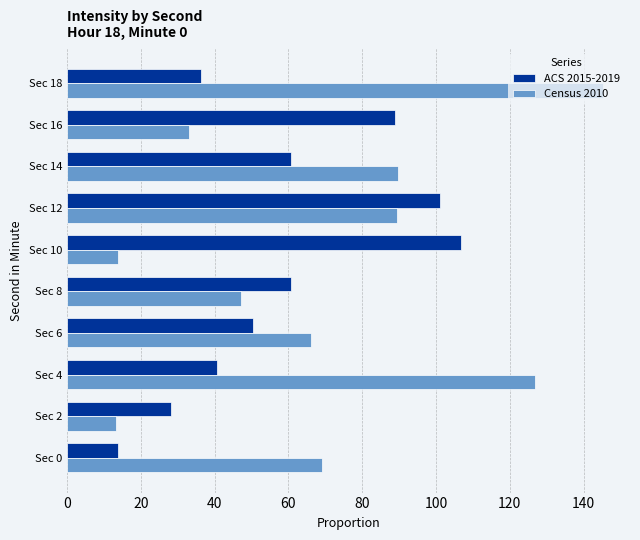

Rank the series at Sec 10 from highest to lowest value.

ACS 2015-2019, Census 2010